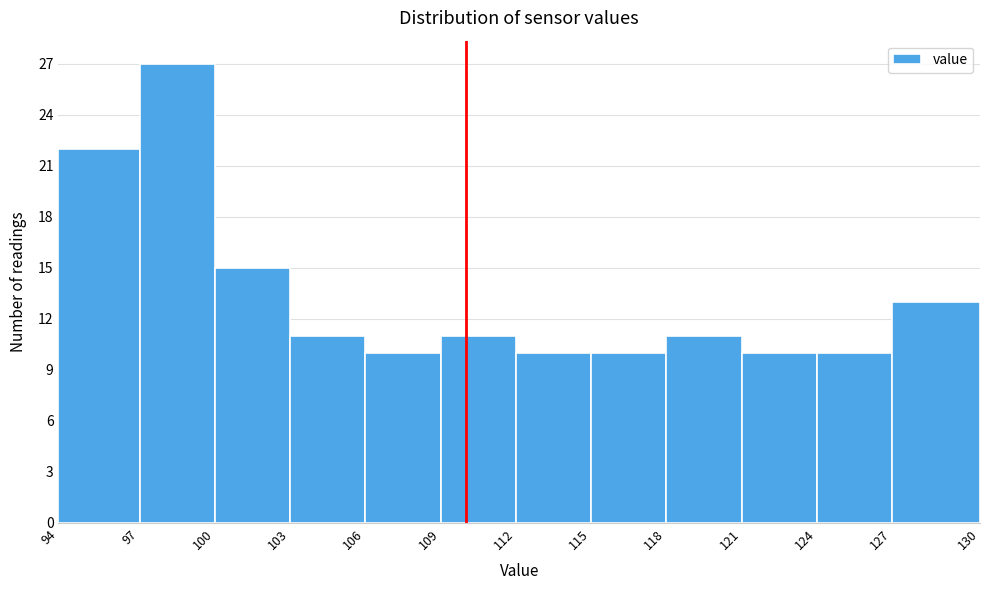

Reading left to right, transcribe all the data shown in this chart.

22	27	15	11	10	11	10	10	11	10	10	13